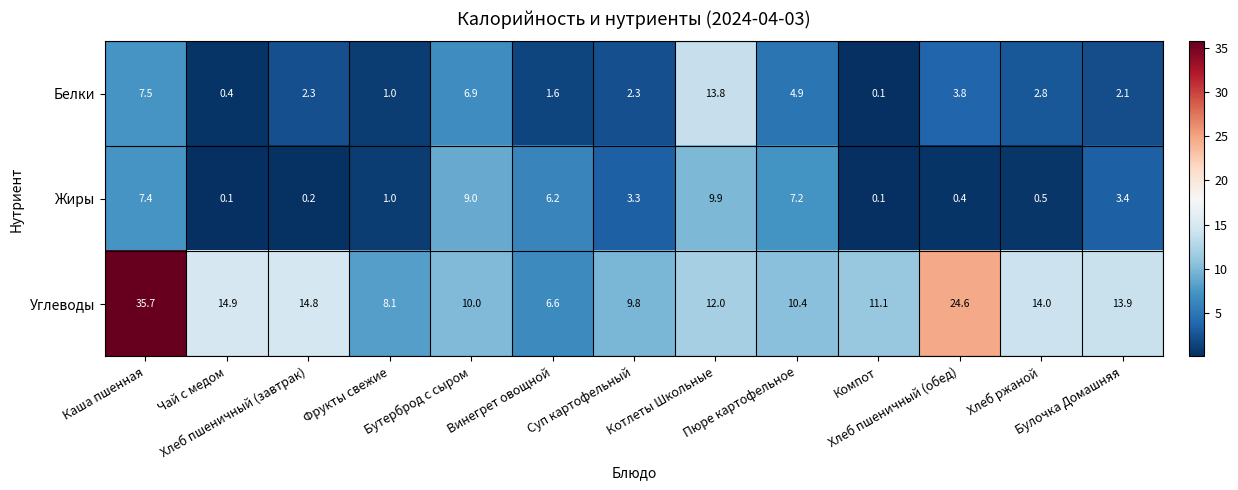

Which series has the widest spread of values?

Углеводы